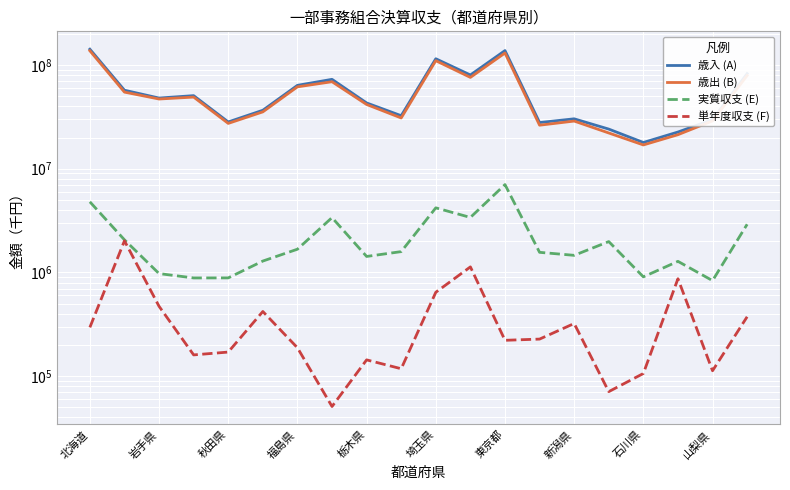

Does the chart display data point markers on the line(s)?

No